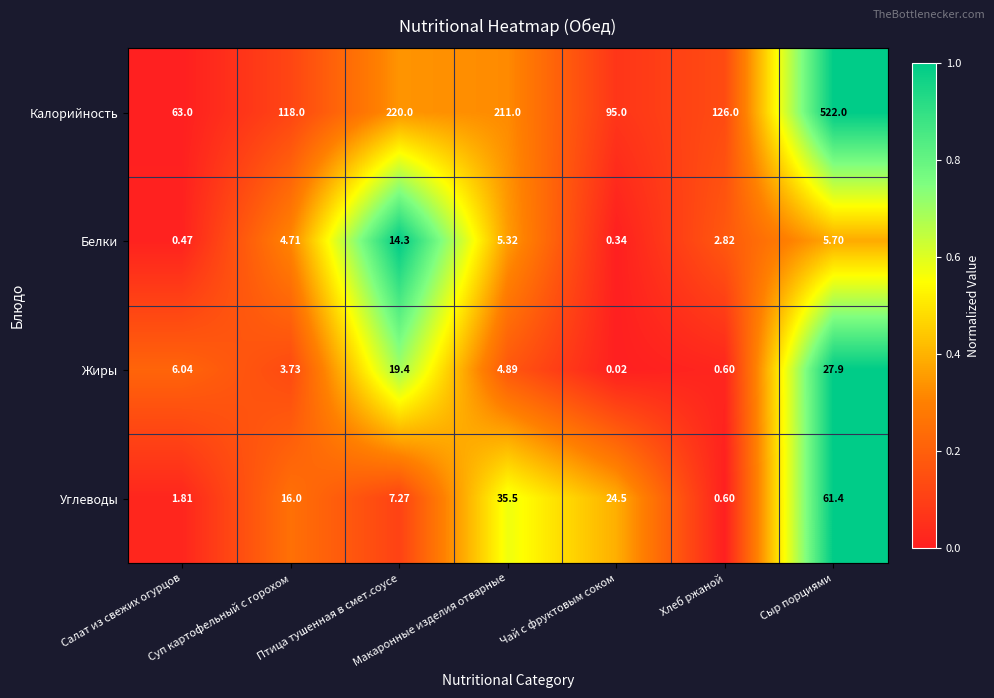

Which series has the largest total across all categories?

Калорийность